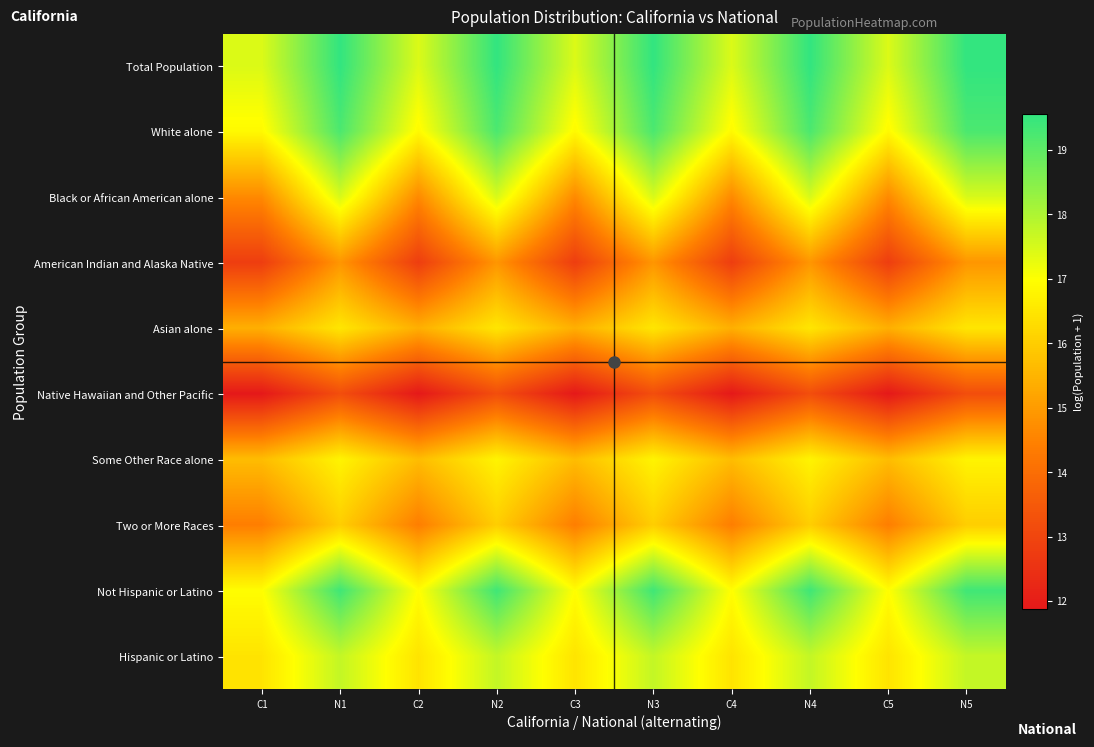

Which category has the lowest value across all series?

C1